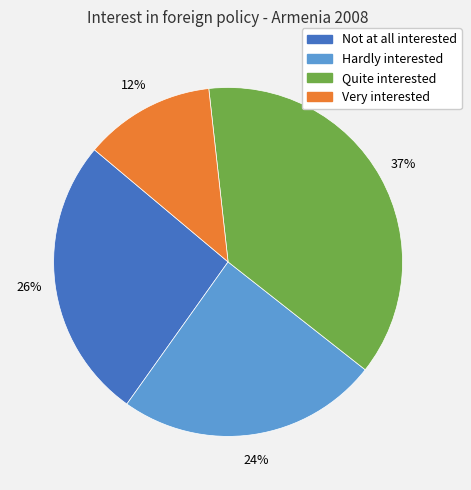

To the nearest percent, what is the difference between the largest and smallest slice percentages?

25%